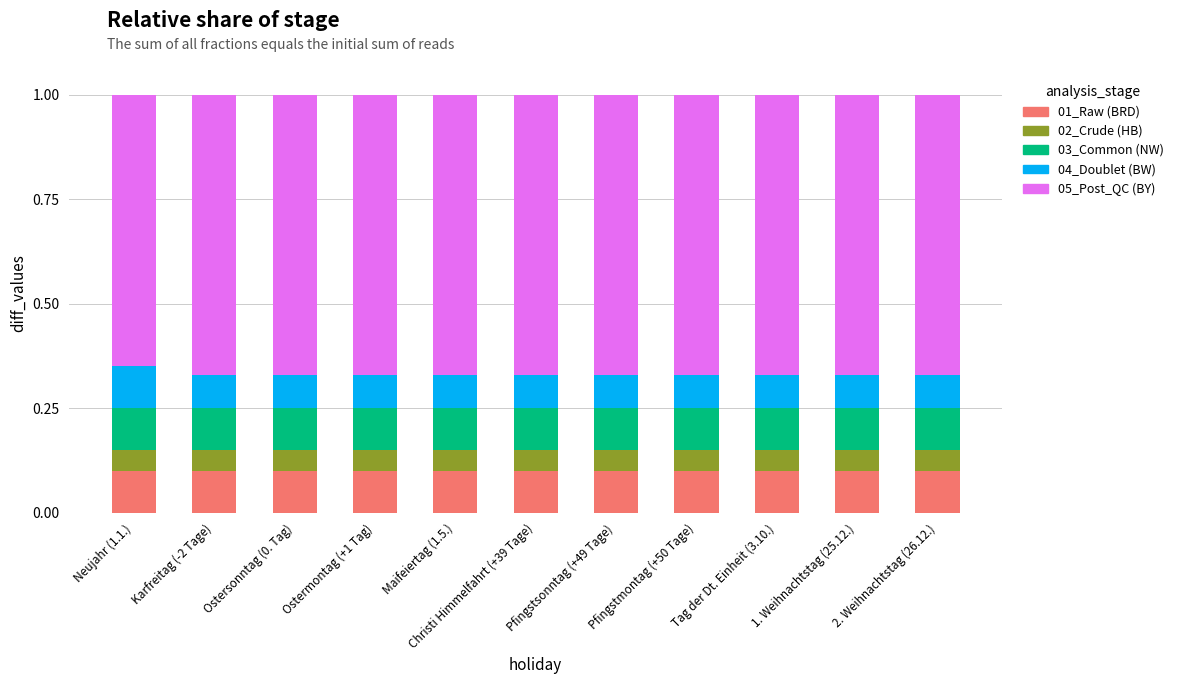

What is the total value across all series at Karfreitag (-2 Tage)?

1.0